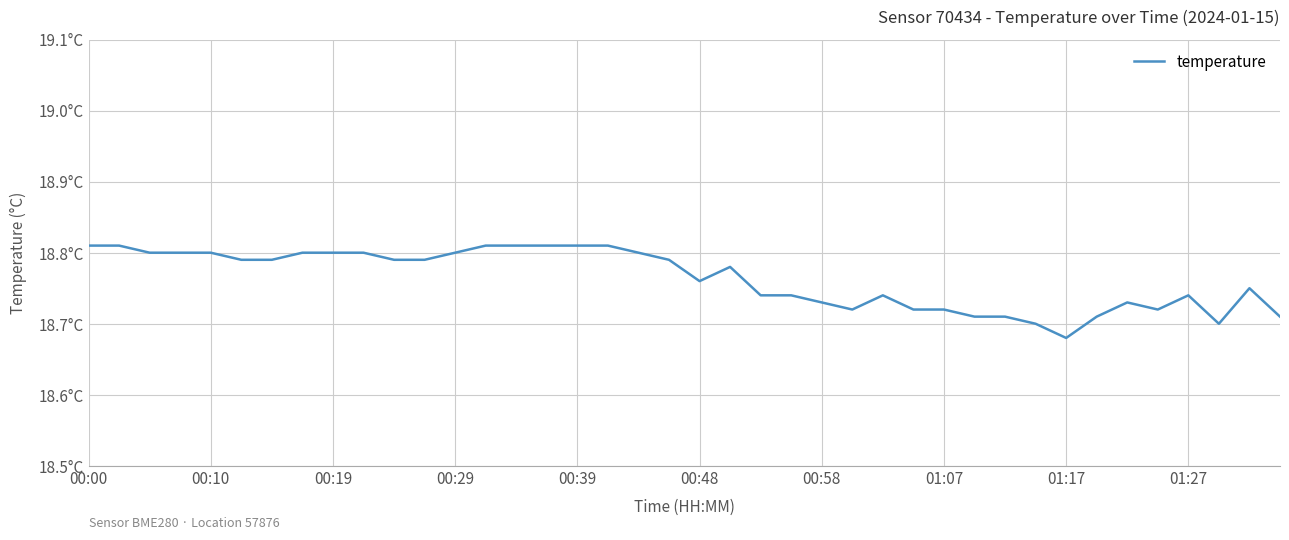

Is this an area chart (filled region under the line)?

No